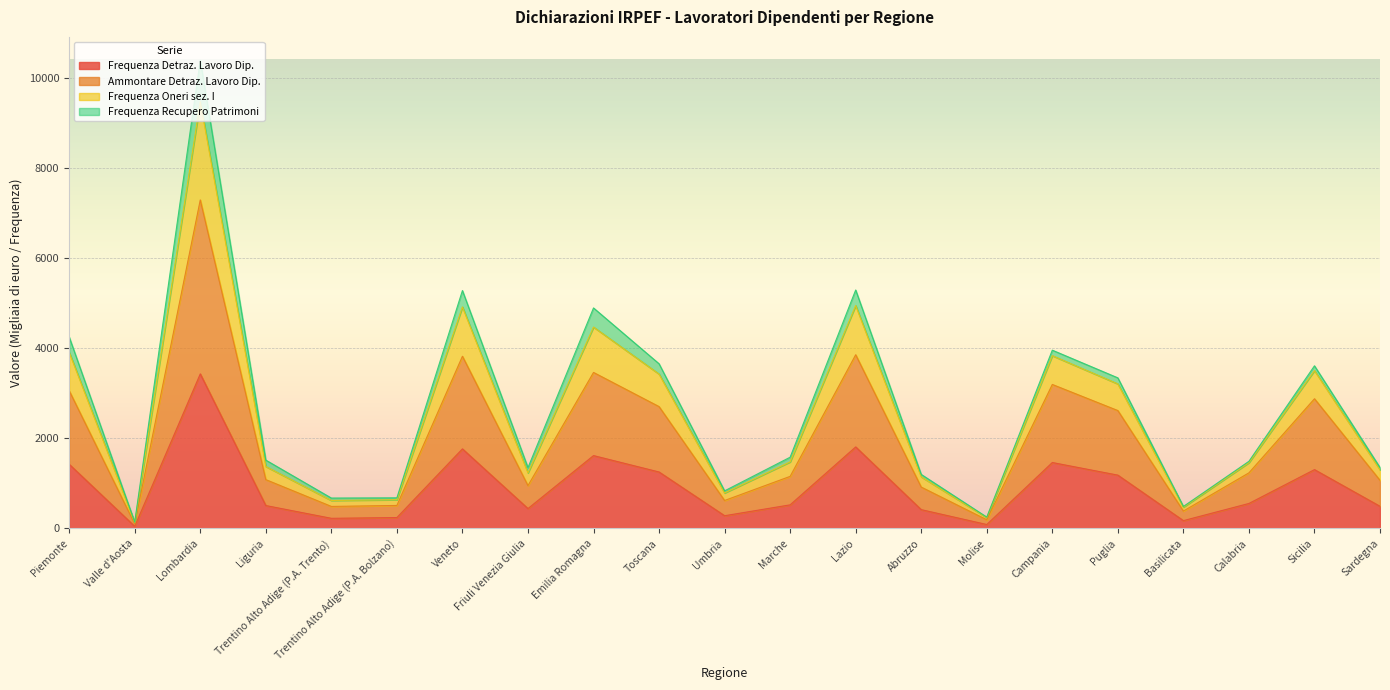

What is the total value across all series at Veneto?

5281.8